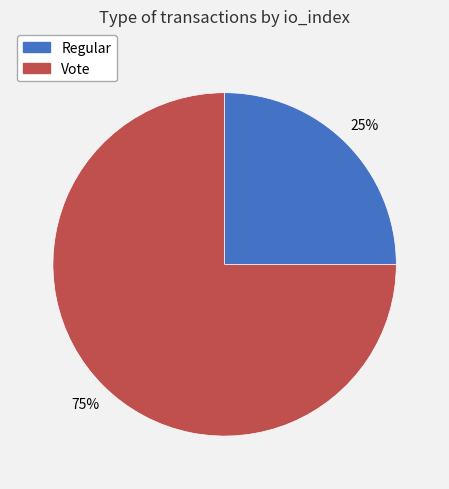

Rank the categories by value from highest to lowest.

Vote, Regular